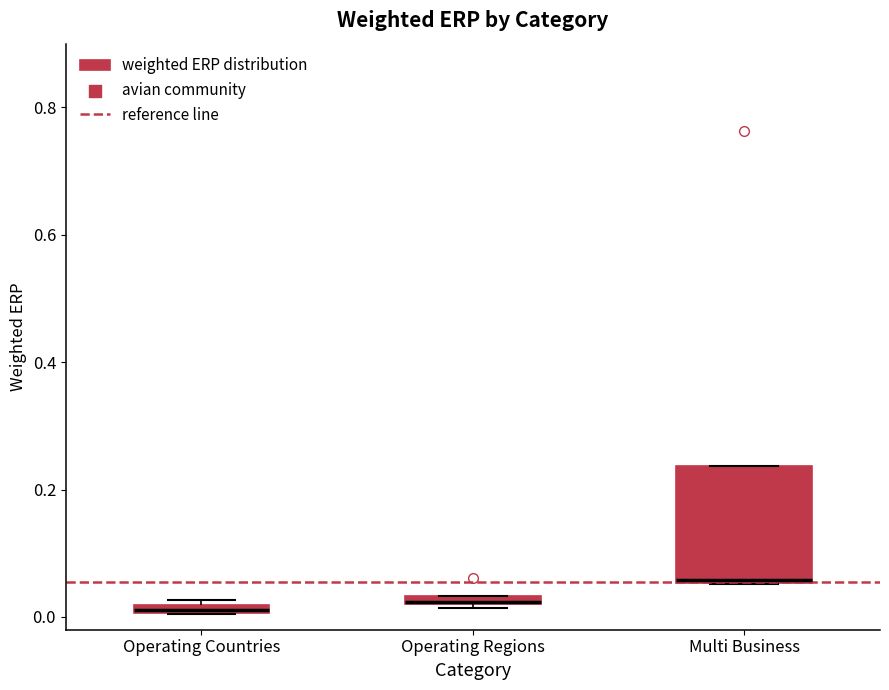

Where is the lower edge of the box for Operating Countries on the y-axis? The values are not printed on the chart, so give them approximately, as read against the axis.

0.00